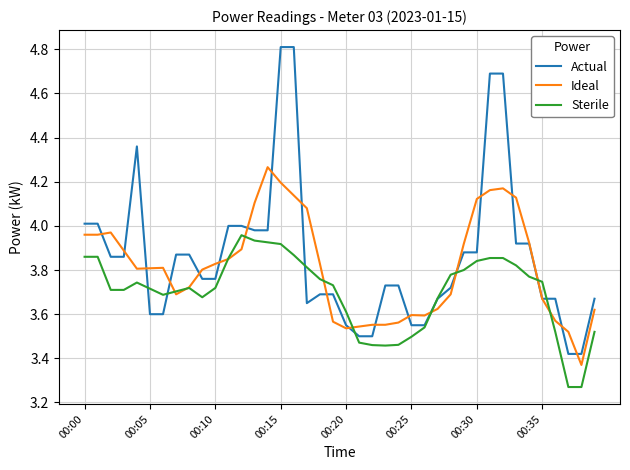

What is the greatest value displayed?

4.8